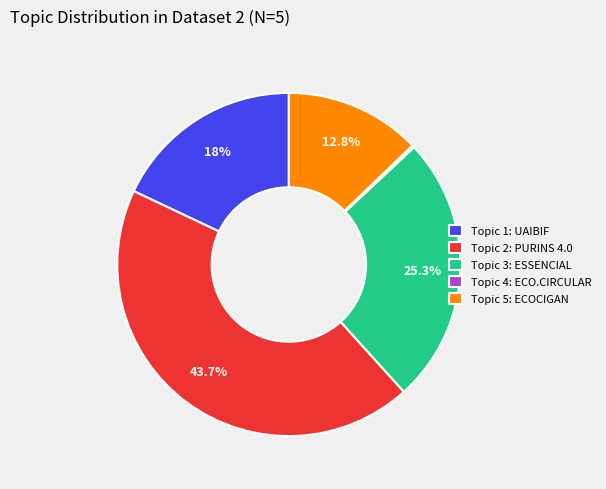

Between Topic 3: ESSENCIAL and Topic 5: ECOCIGAN, which is larger?

Topic 3: ESSENCIAL